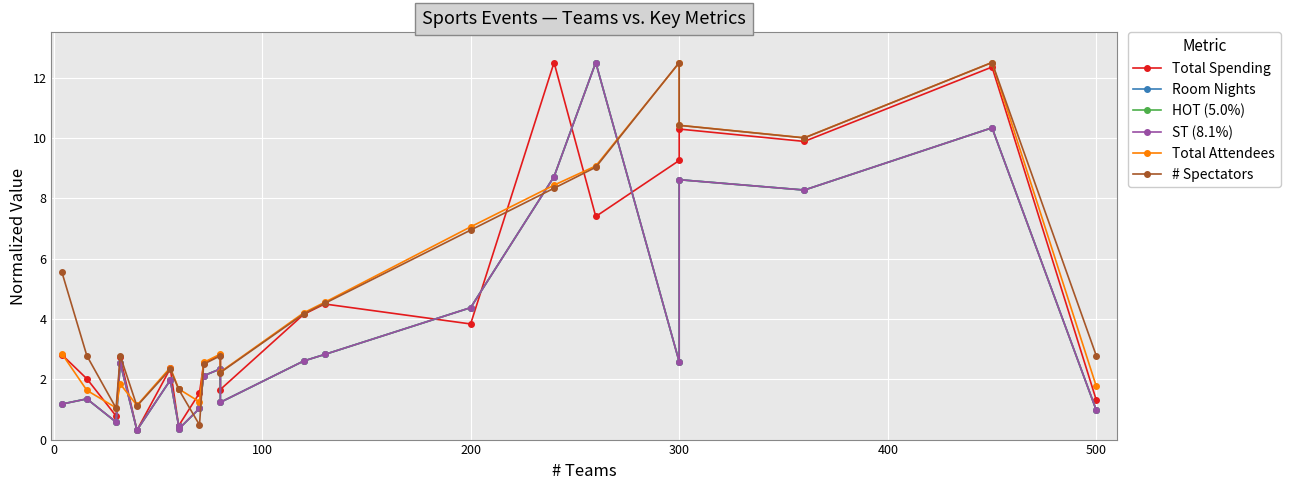

Is the value of Total Attendees at 19 greater than the value of Total Spending at 17?

Yes